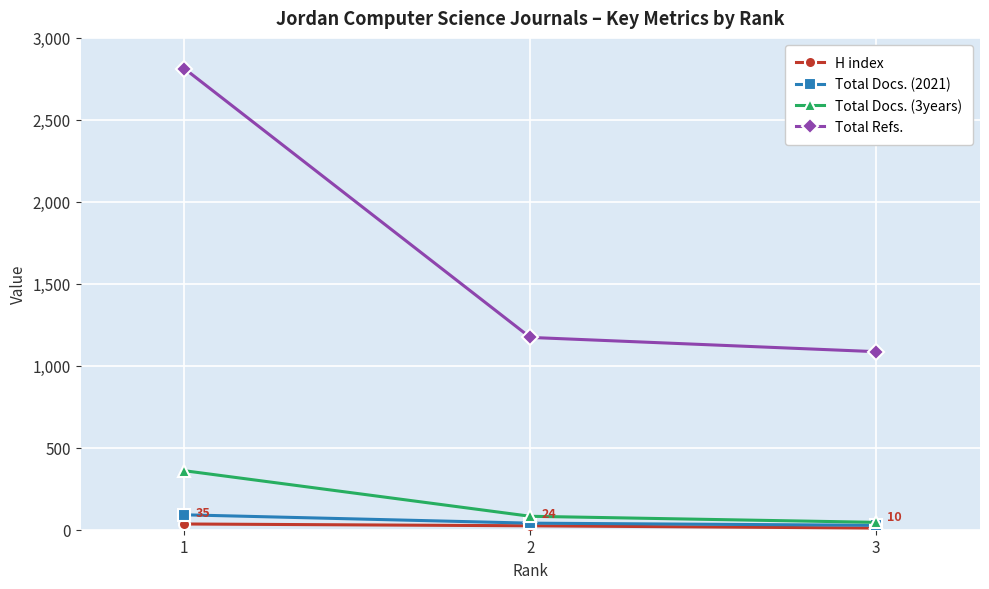

At which category is the sum across all series the highest?

1